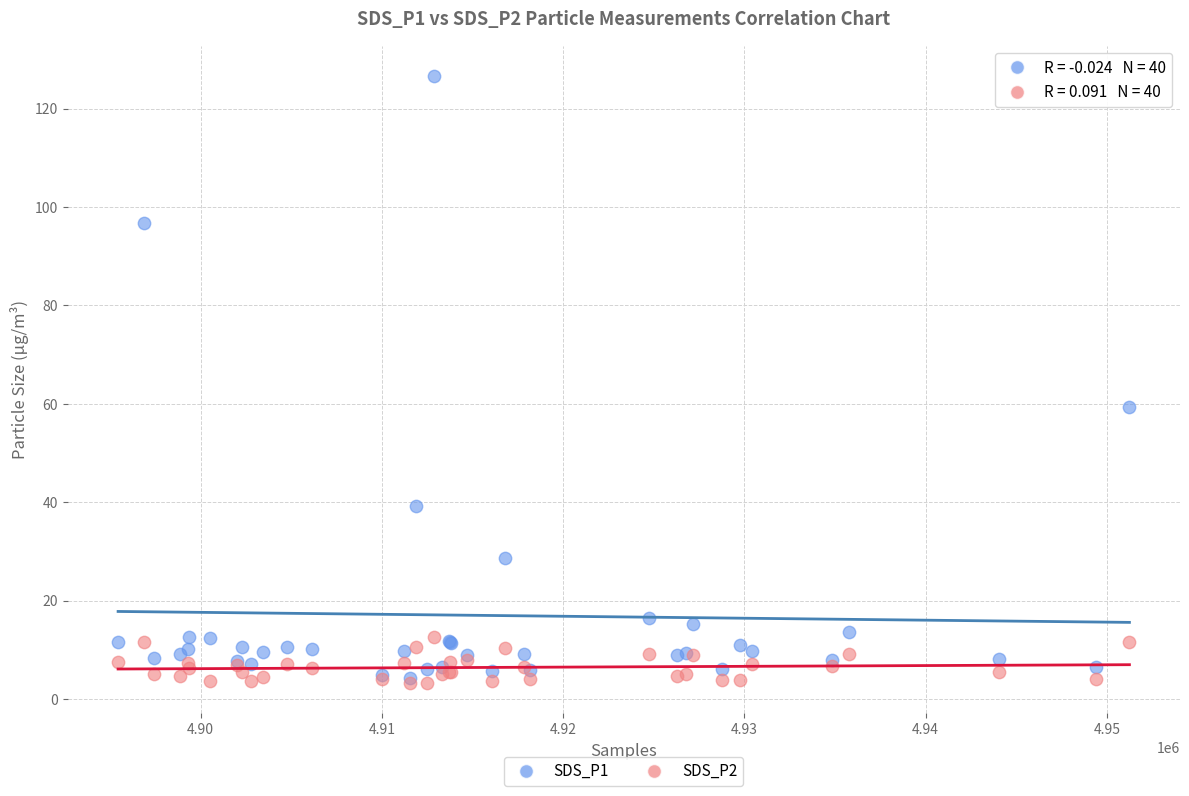

Which series has the widest spread of Y values?

SDS_P1